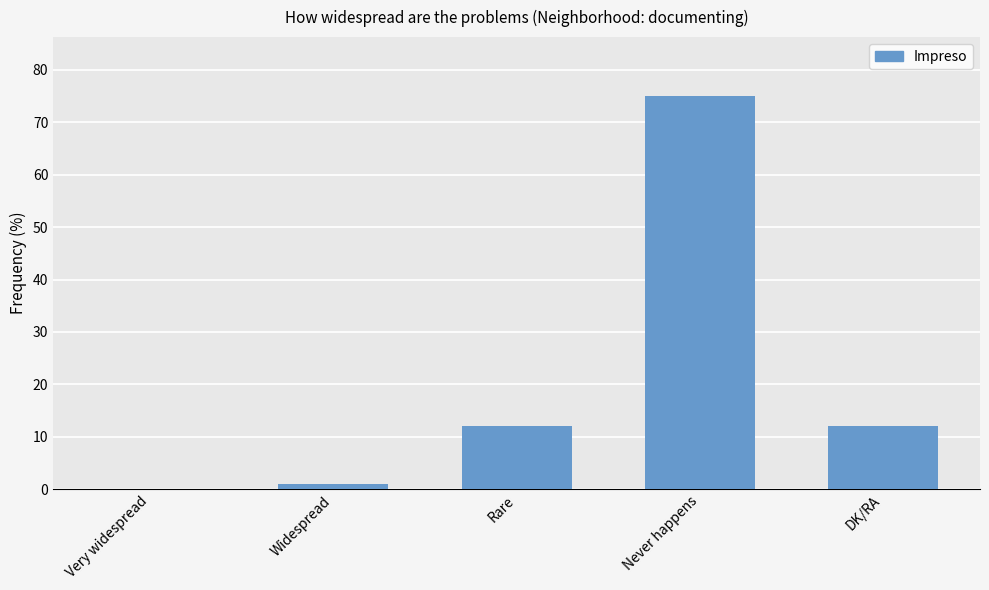

Which has a higher value, Never happens or Rare?

Never happens